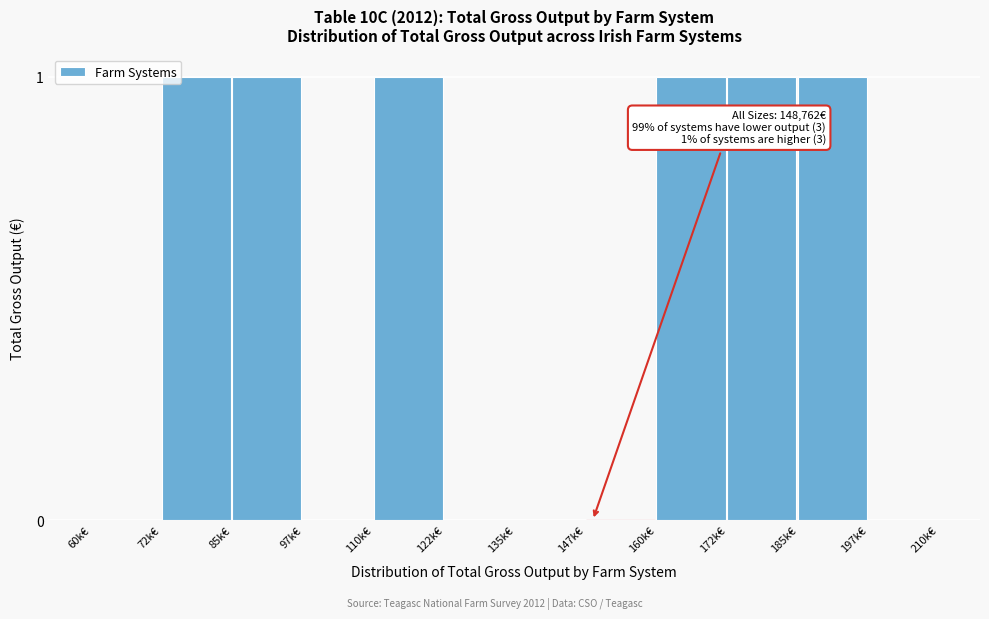

Reading left to right, list all the values displayed in this chart.

60k€=0	72k€=1	85k€=1	97k€=0	110k€=1	122k€=0	135k€=0	147k€=0	160k€=1	172k€=1	185k€=1	197k€=0